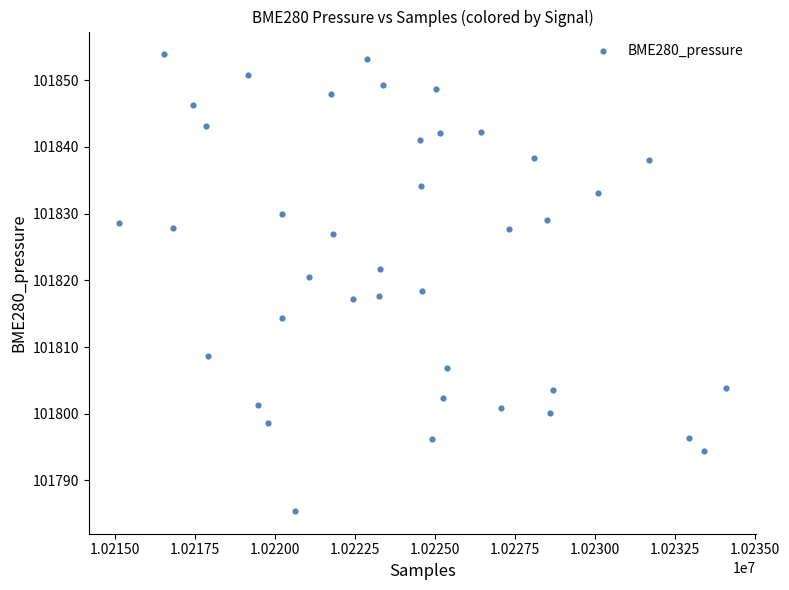

What is the range of Y values (max minus min)?

68.4